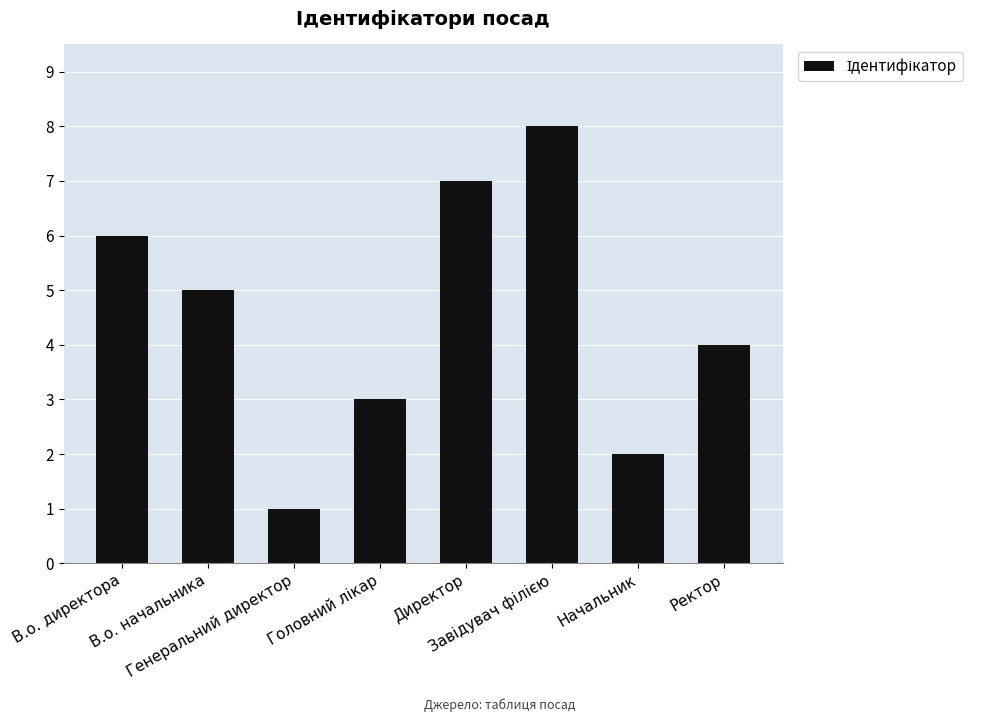

What is the difference between the maximum and second lowest values?

6